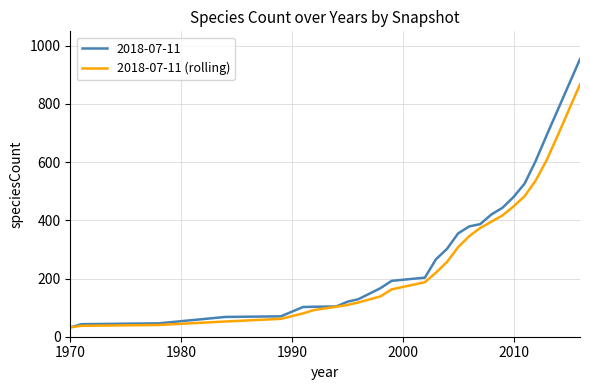

Which series has the widest spread of values?

2018-07-11